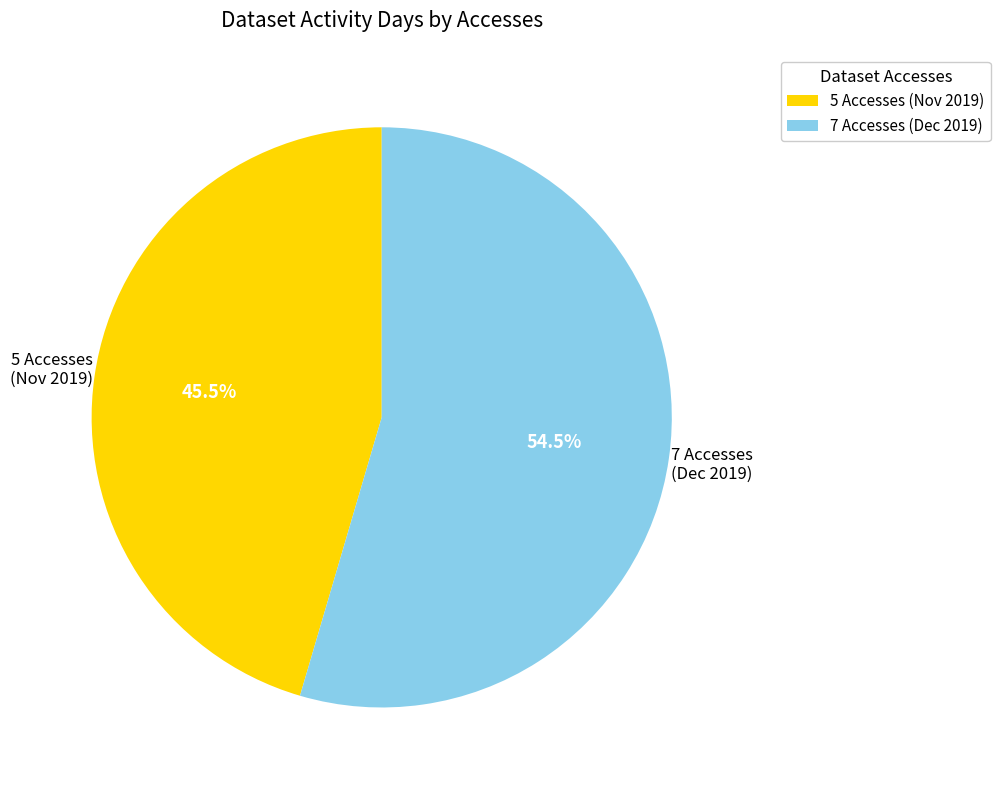

Which category accounts for the majority?

7 Accesses